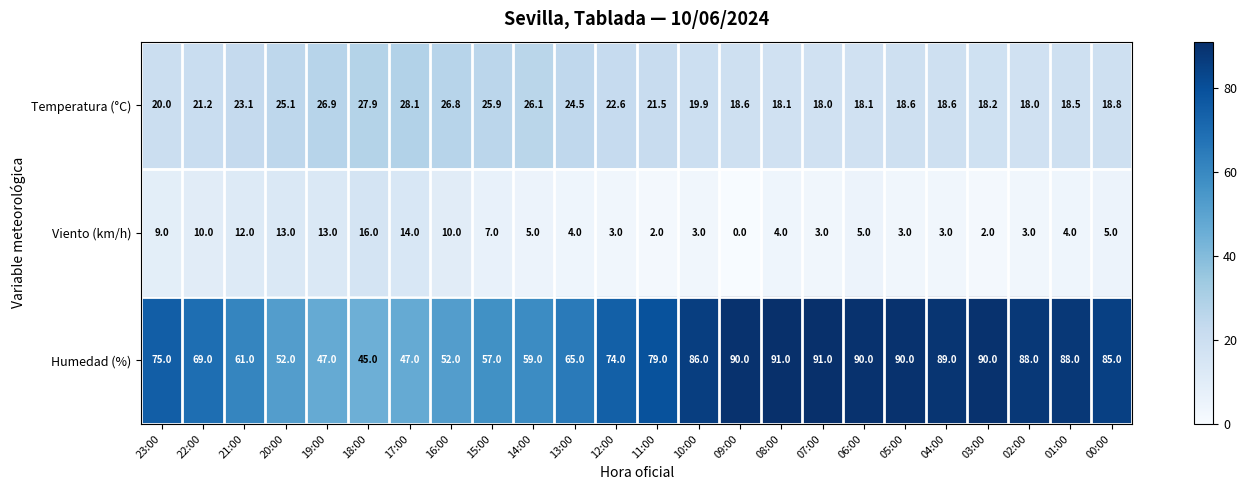

Which series has the widest spread of values?

Humedad (%)